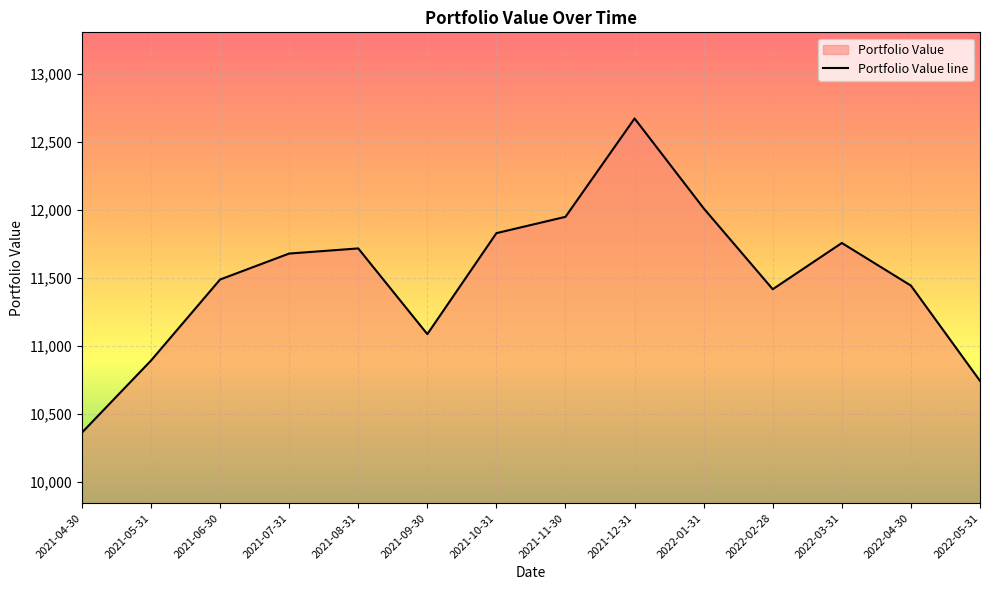

What is the smallest value displayed?

10359.7